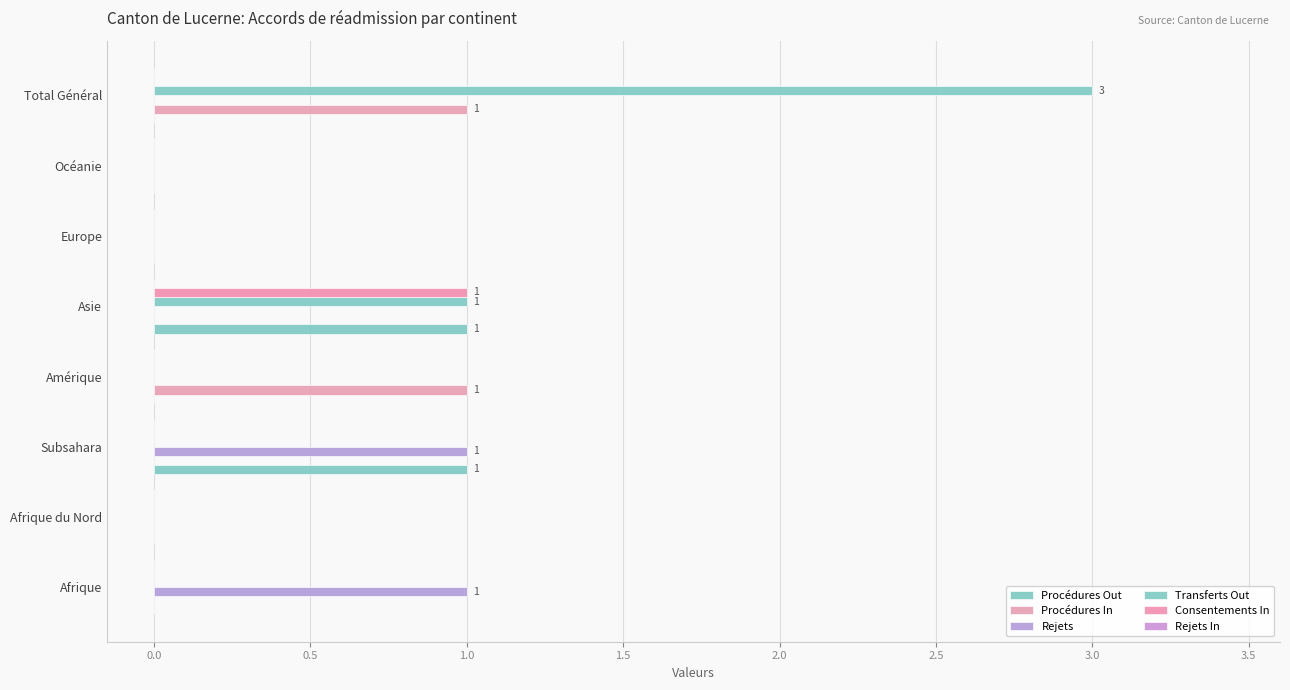

What is the difference between the maximum and minimum values in the Consentements In series?

1.0